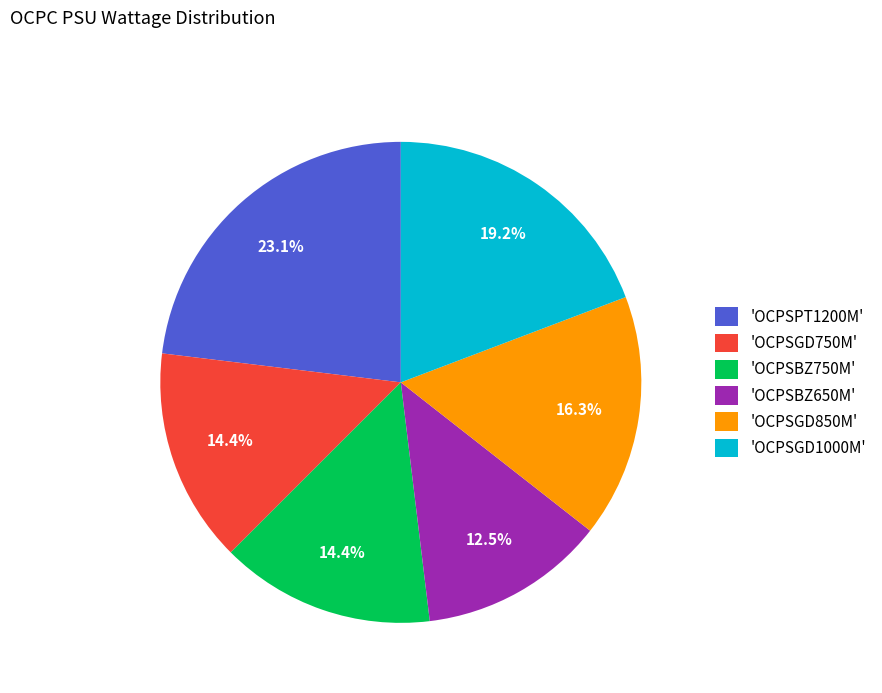

Is the sum of 'OCPSPT1200M' and 'OCPSGD1000M' greater than half?

No